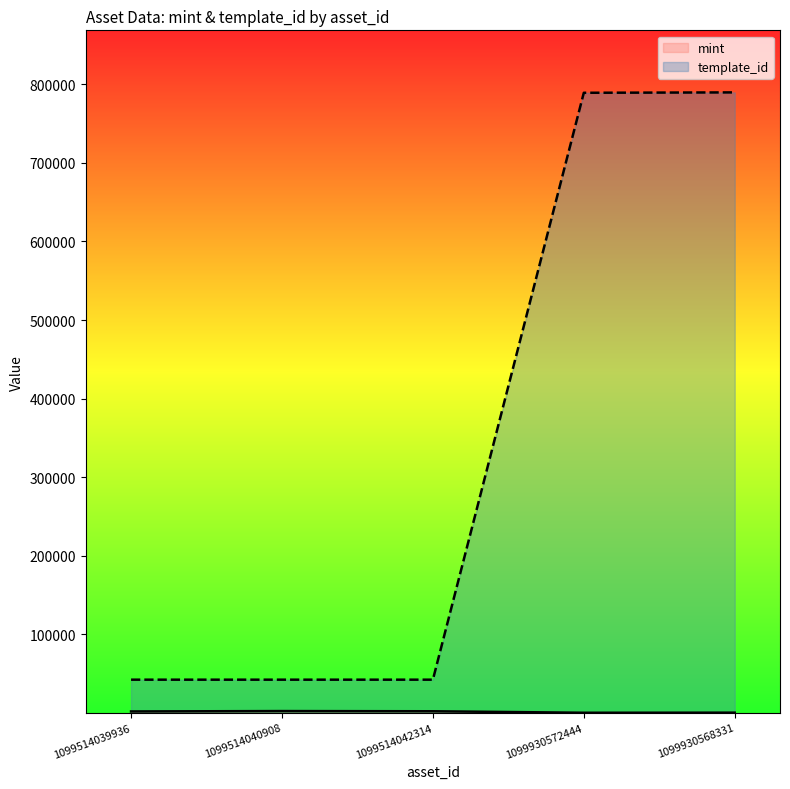

Where does the mint series first go above 1985?

1099514040908